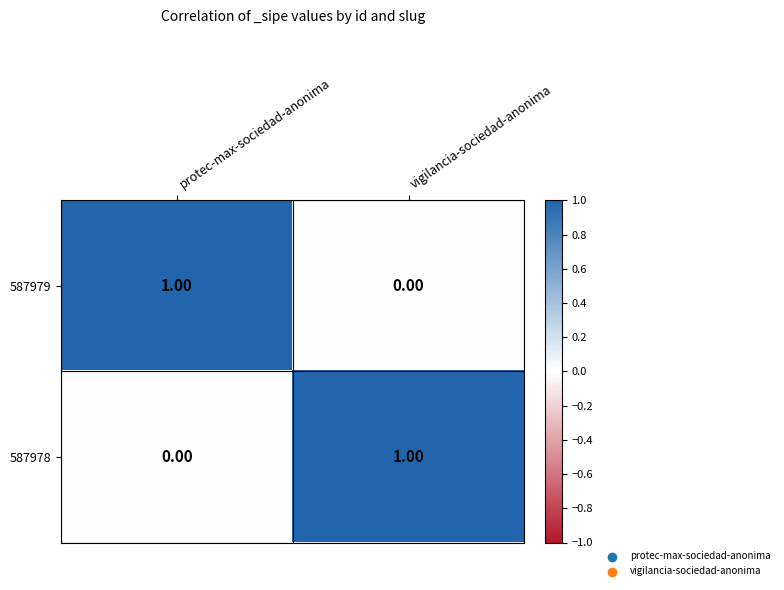

Is the value of 587978 at protec-max-sociedad-anonima greater than the value of 587979 at protec-max-sociedad-anonima?

No